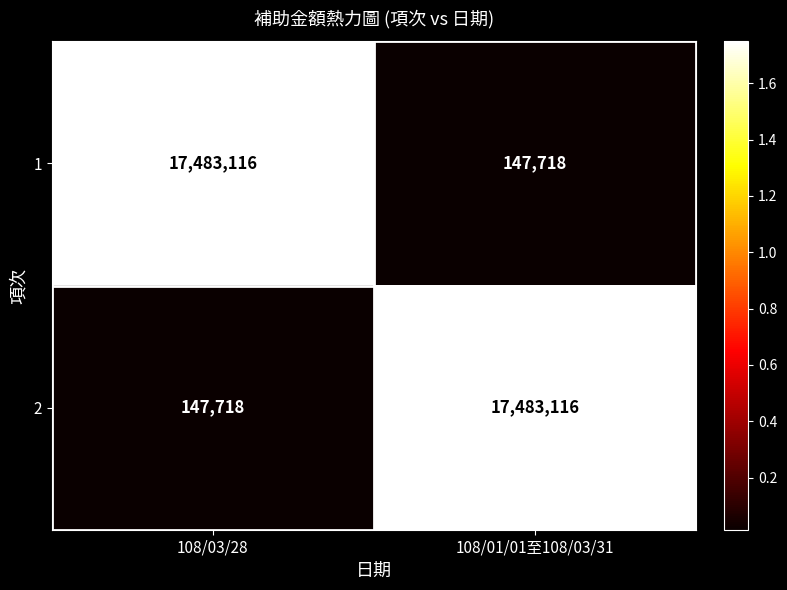

Which category has the lowest value in the 1 series?

108/01/01至108/03/31